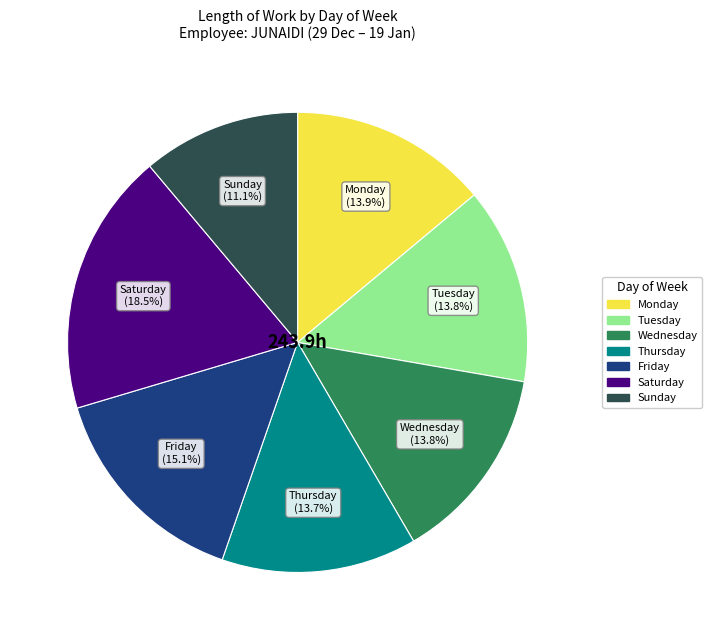

Is there any slice that represents more than half of the pie?

No